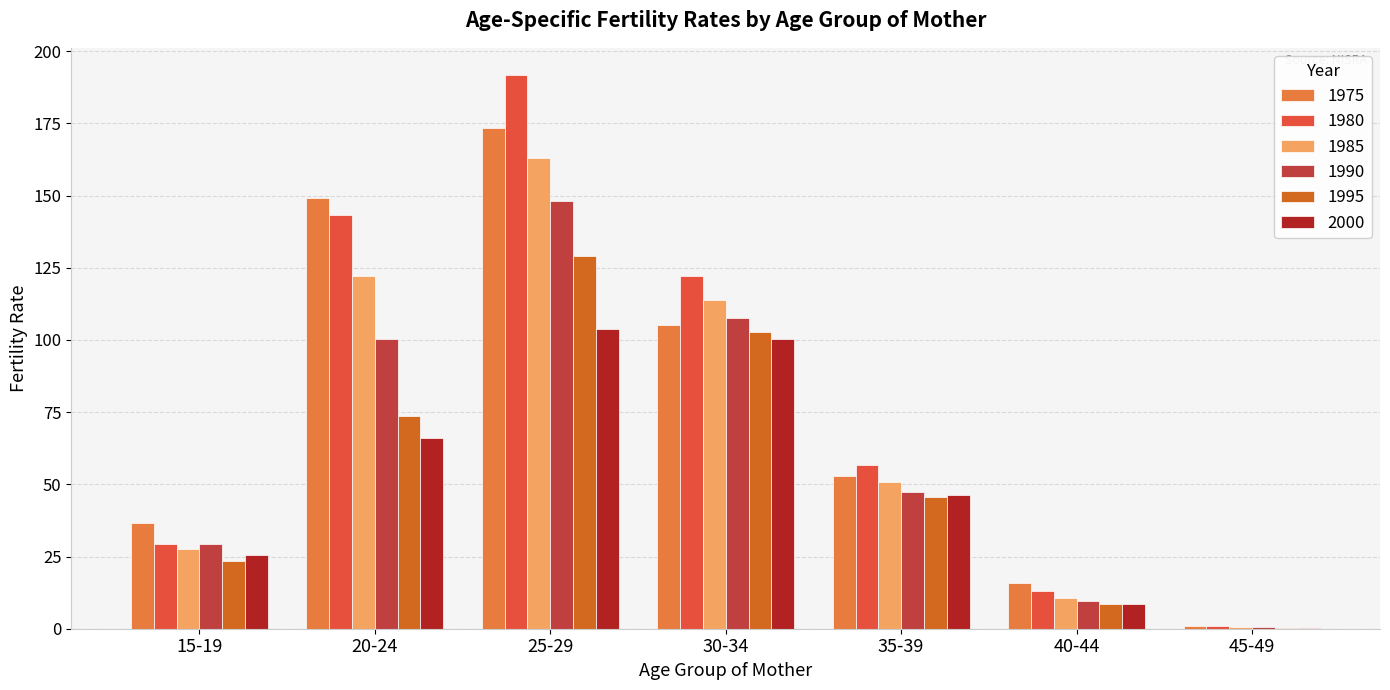

Reading left to right, transcribe all the data shown in this chart.

1975: 36.5	149.3	173.5	105.1	52.9	15.7	1.0
1980: 29.2	143.2	191.6	122.1	56.6	12.9	1.0
1985: 27.6	122.3	162.9	114.0	50.7	10.8	0.5
1990: 29.2	100.4	148.0	107.6	47.4	9.6	0.6
1995: 23.4	73.5	129.1	102.7	45.5	8.4	0.4
2000: 25.6	66.0	103.9	100.4	46.2	8.5	0.3